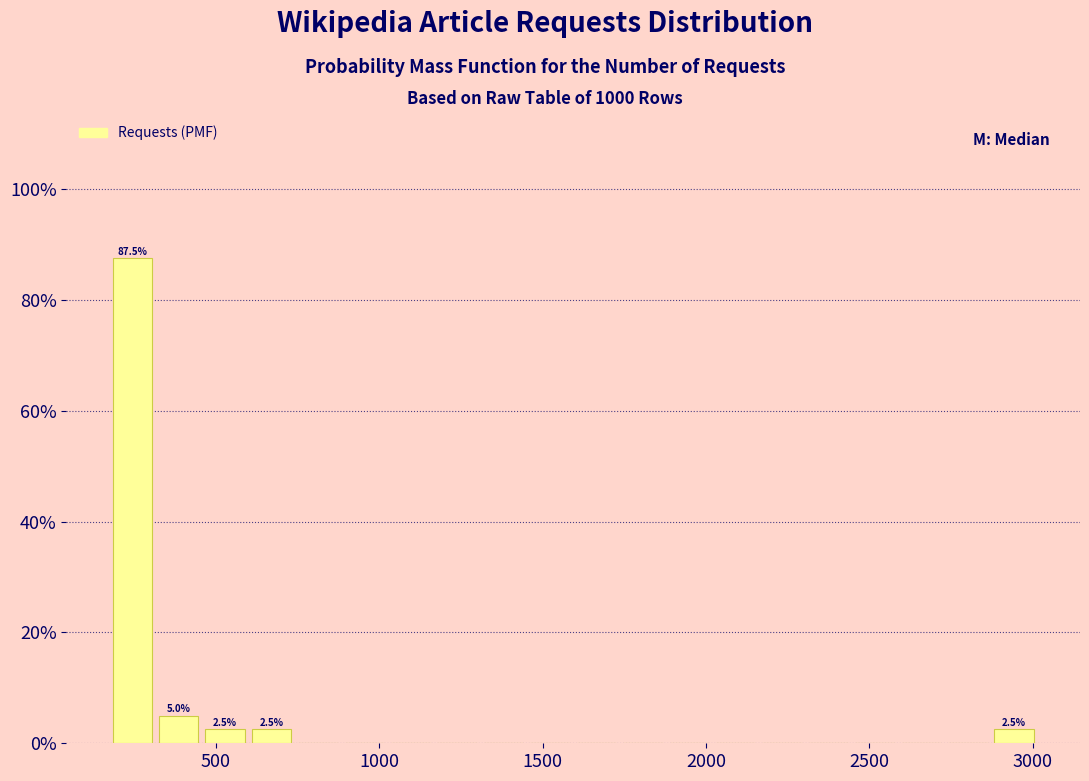

Read against the x-axis, roughly where is the centre of the tallest bar?

250